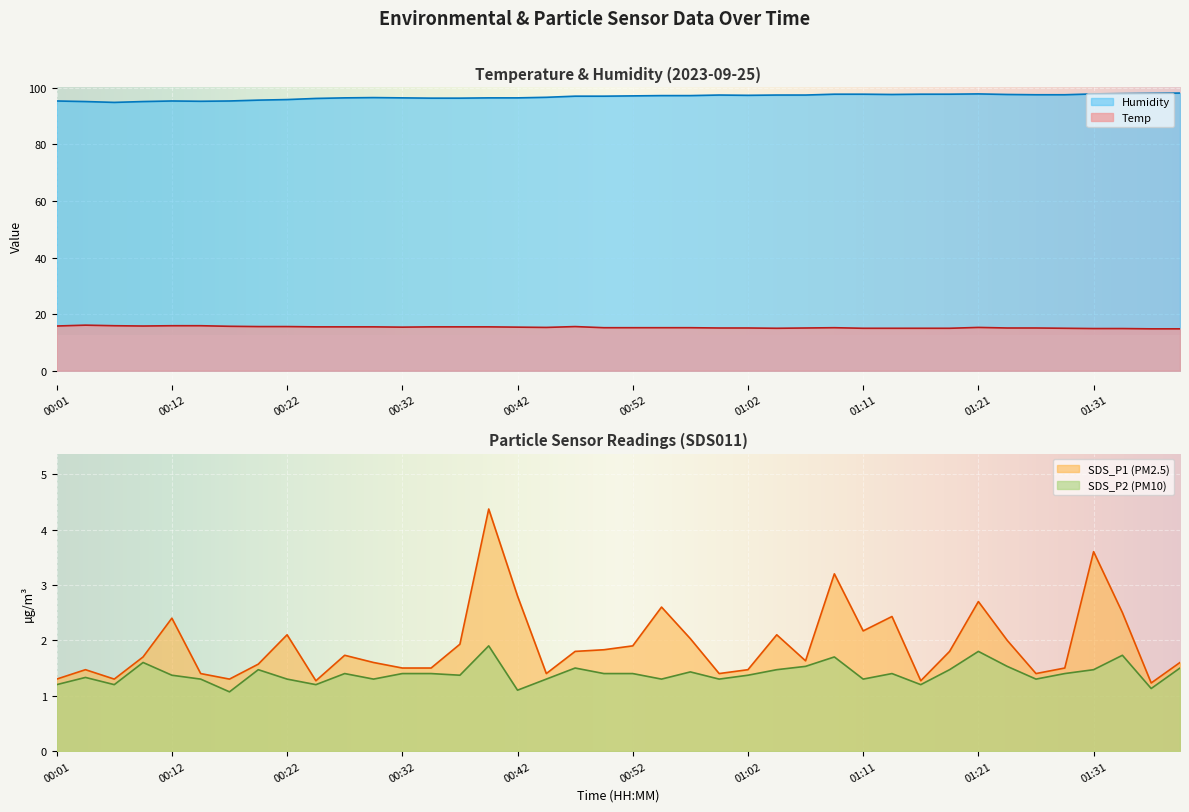

What are all the series names shown in the legend?

Temp, Humidity, SDS_P1, SDS_P2